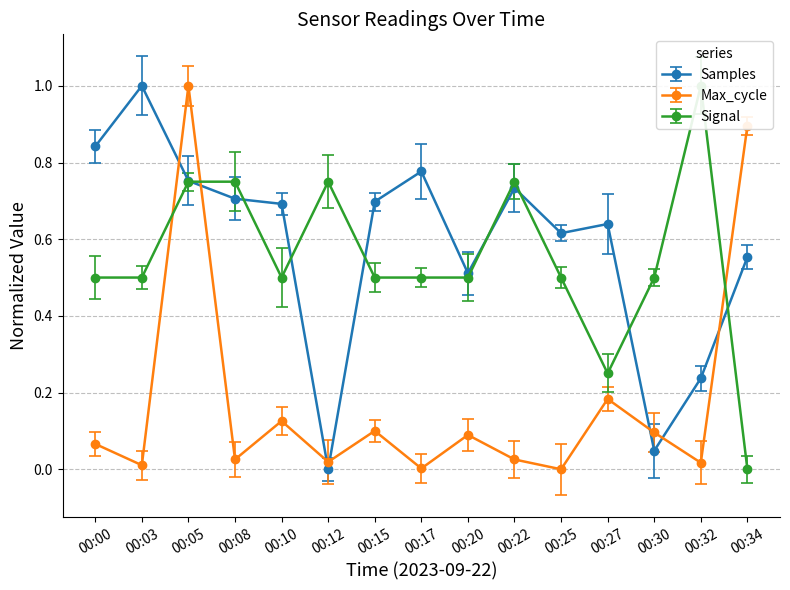

What is the highest value of the Signal series?

1.0